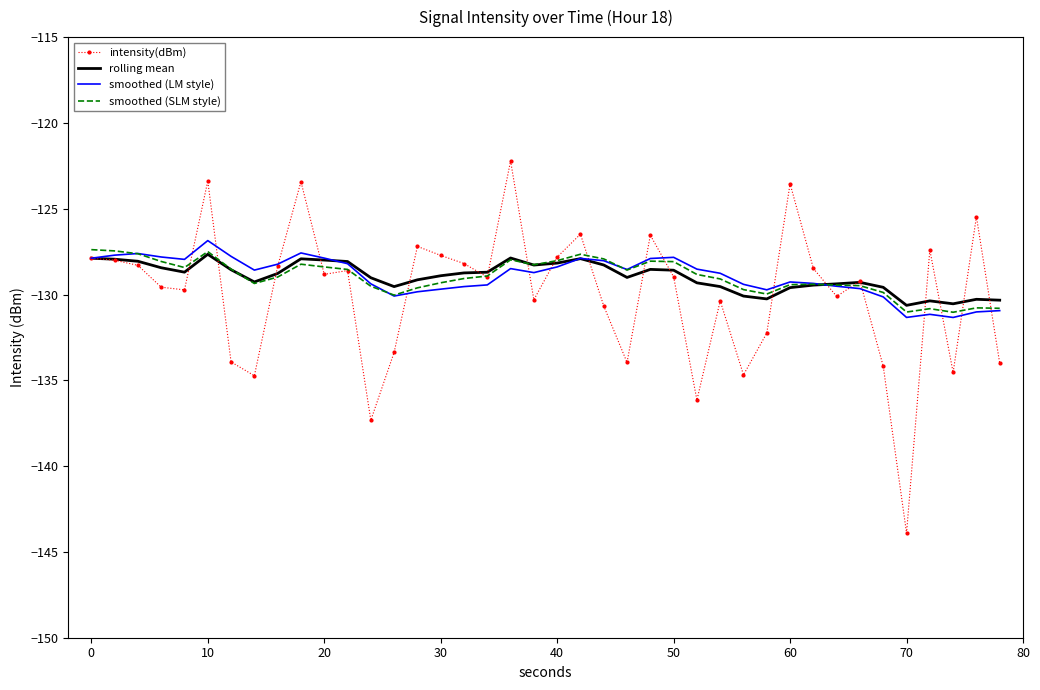

What is the smallest value displayed?

-143.9